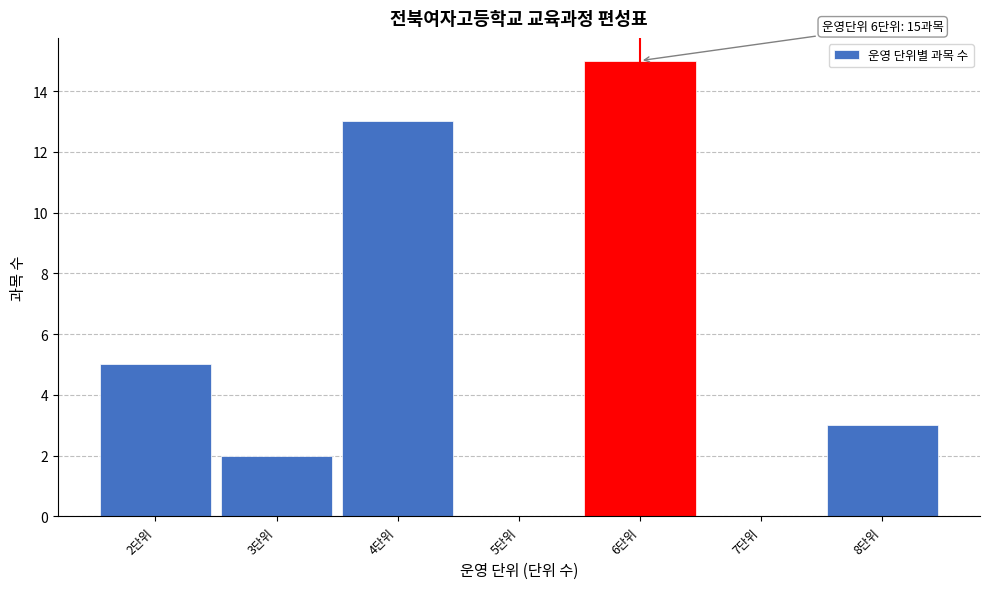

Which range on the x-axis has the tallest bar?

5.5 to 6.5